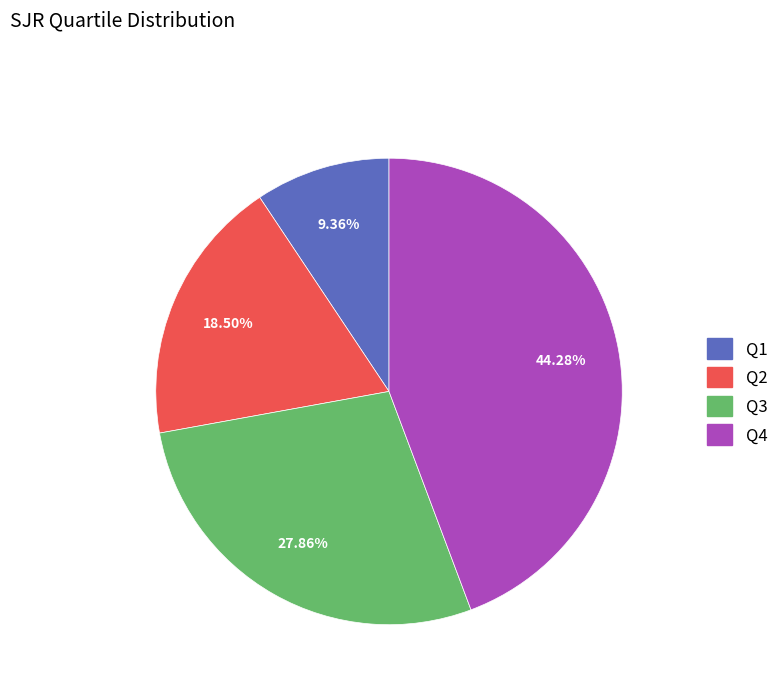

Which slice is the largest?

Q4